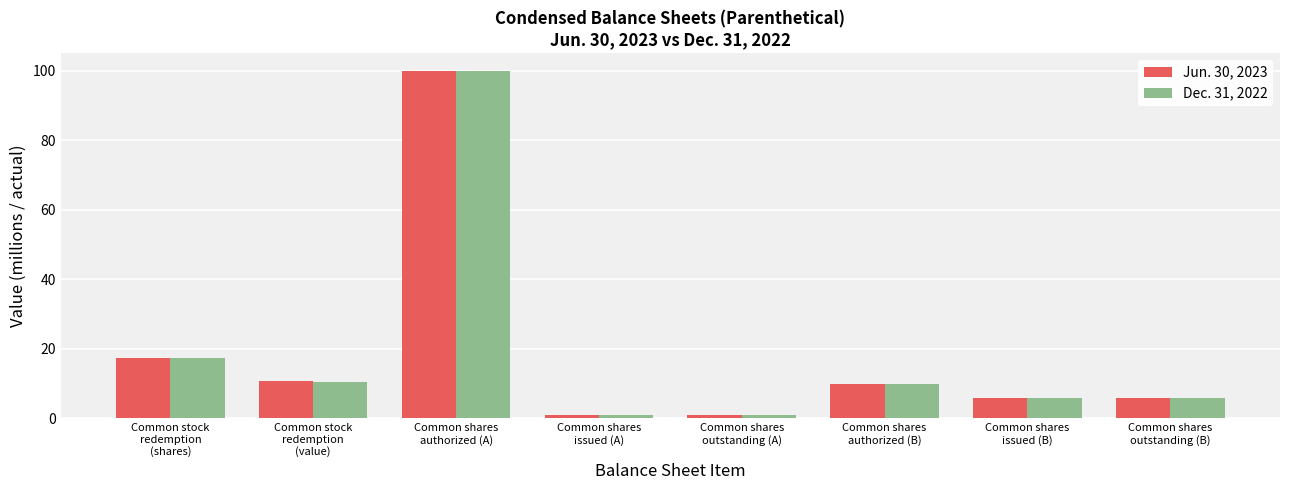

What is the difference between the Jun. 30, 2023 values at Common stock
redemption
(value) and Common shares
authorized (B)?

0.6